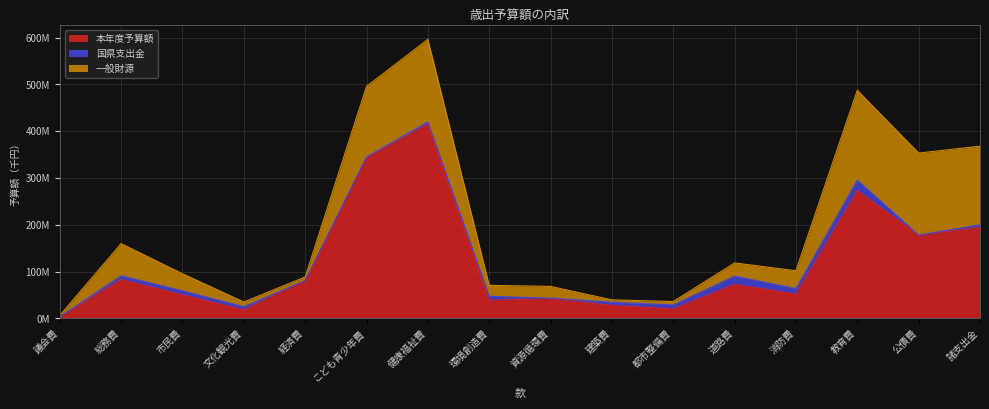

What value does the 本年度予算額 series have at 議会費, to the nearest 100?

3070800